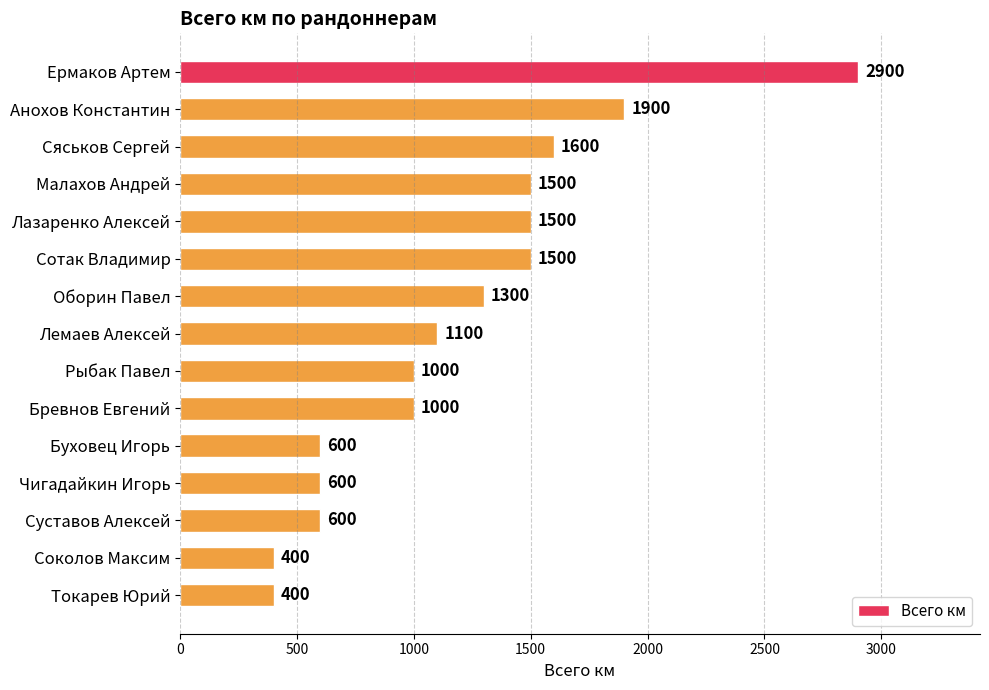

Reading bottom to top, what are all the values shown in this chart?

400	400	600	600	600	1000	1000	1100	1300	1500	1500	1500	1600	1900	2900